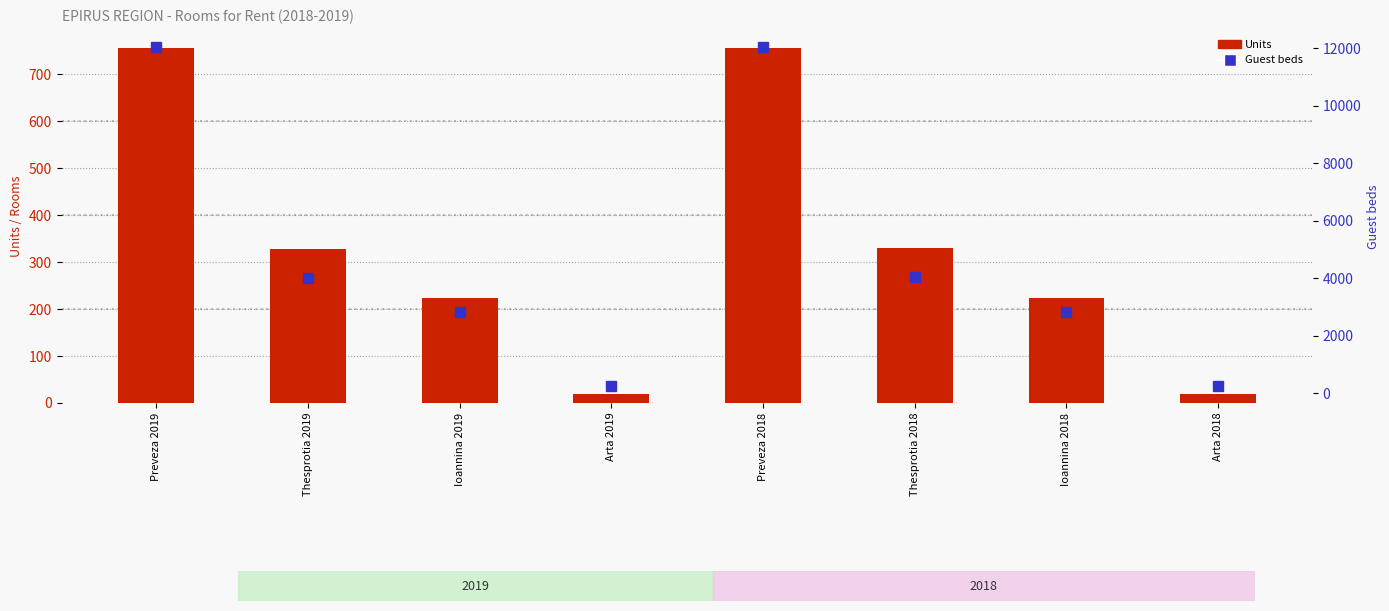

The value of Guest beds at Arta 2018 is 253. True or false?

True